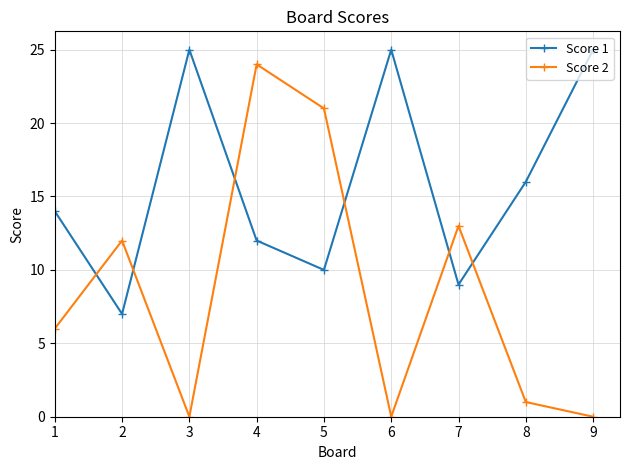

What is the difference between the second highest and minimum values in the Score 2 series?

21